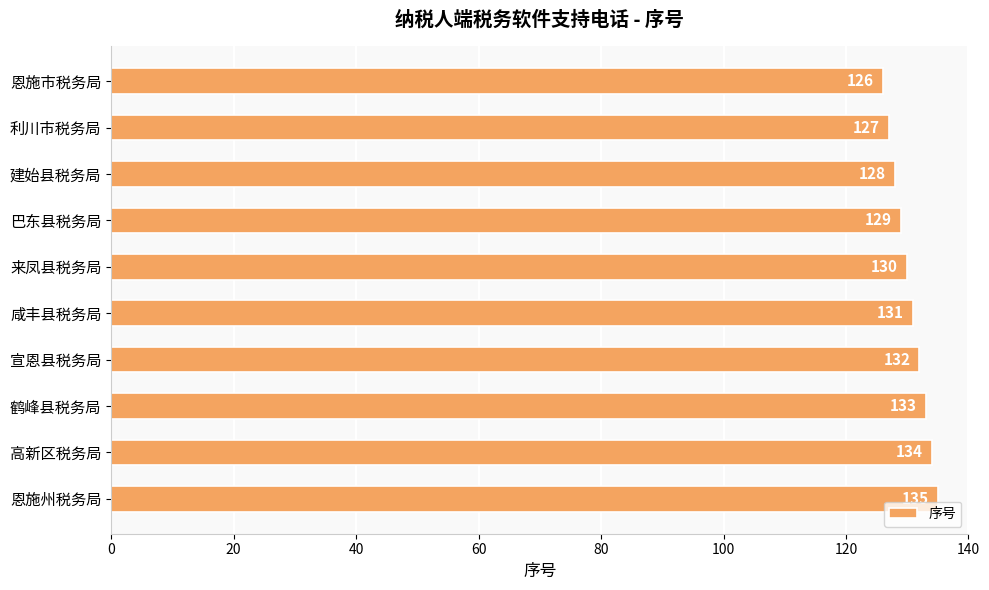

What is the sum of the values at 高新区税务局 and 宣恩县税务局?

266